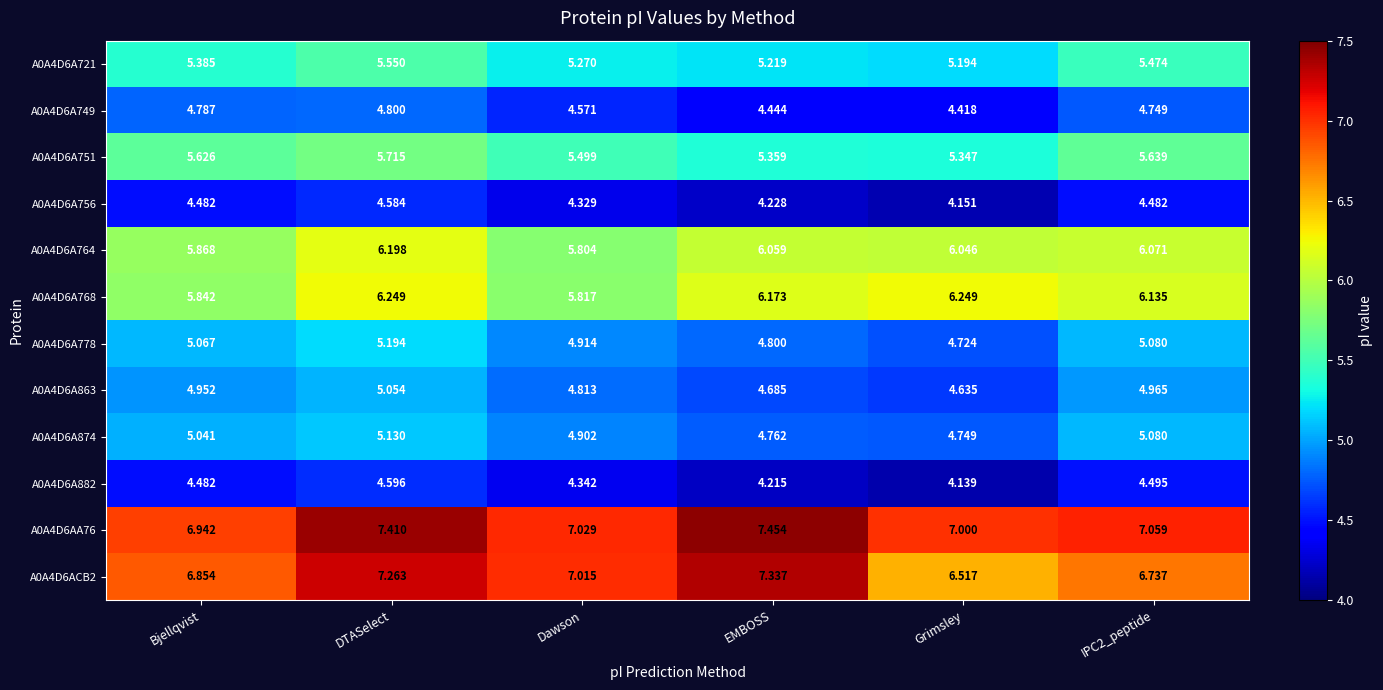

At which label does A0A4D6A749 reach its peak?

DTASelect